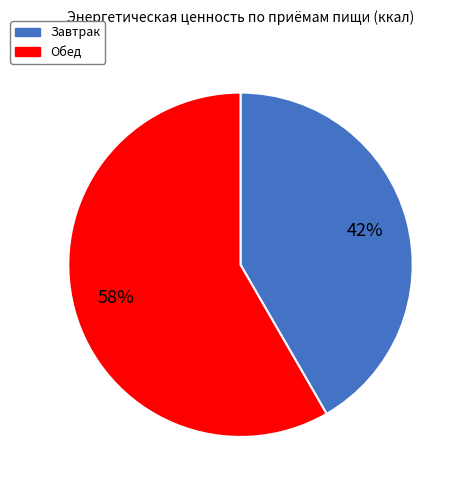

Count the number of slices in the pie.

2